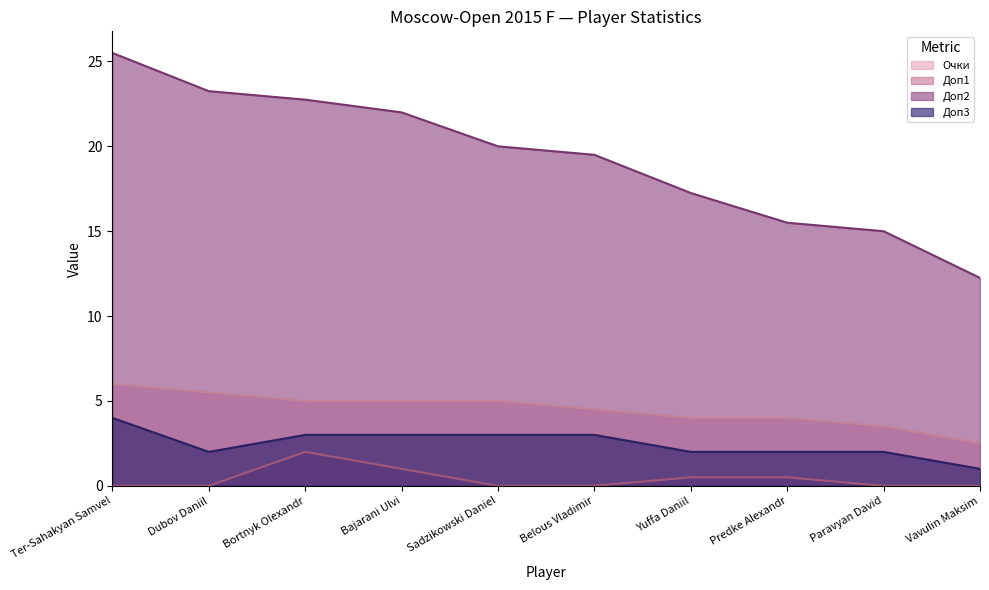

How many lines are shown in the chart?

4